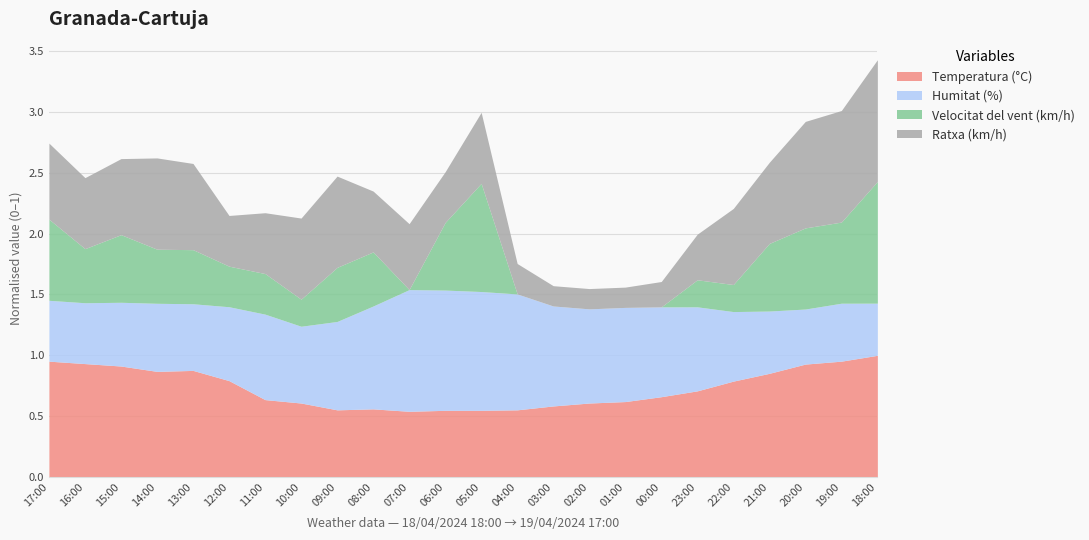

How many categories are shown in the chart?

24